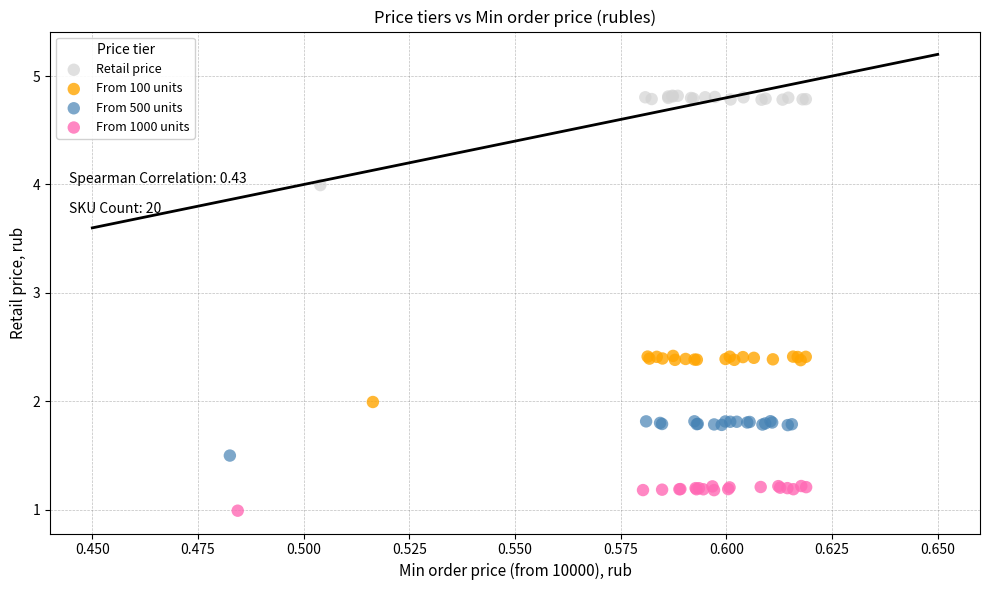

Which series contains the lowest Y value?

From 1000 units